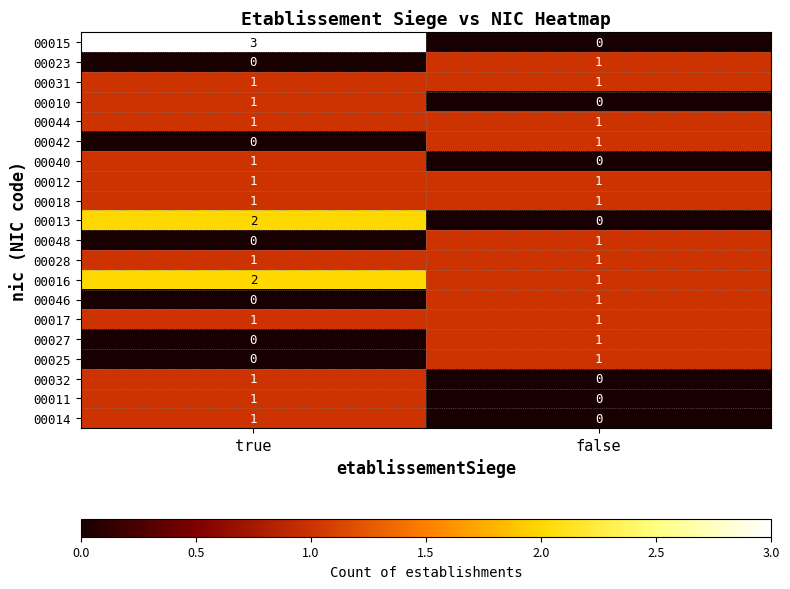

At which category is the sum across all series the highest?

true